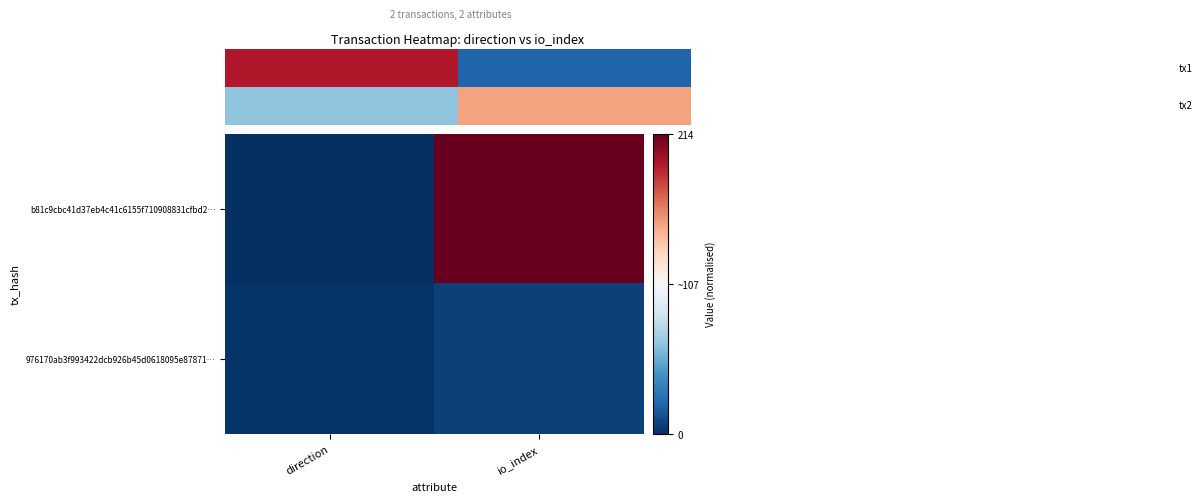

Between direction and io_index, which series saw the biggest shift?

b81c9cbc41d37eb4c41c6155f710908831cfbd2…